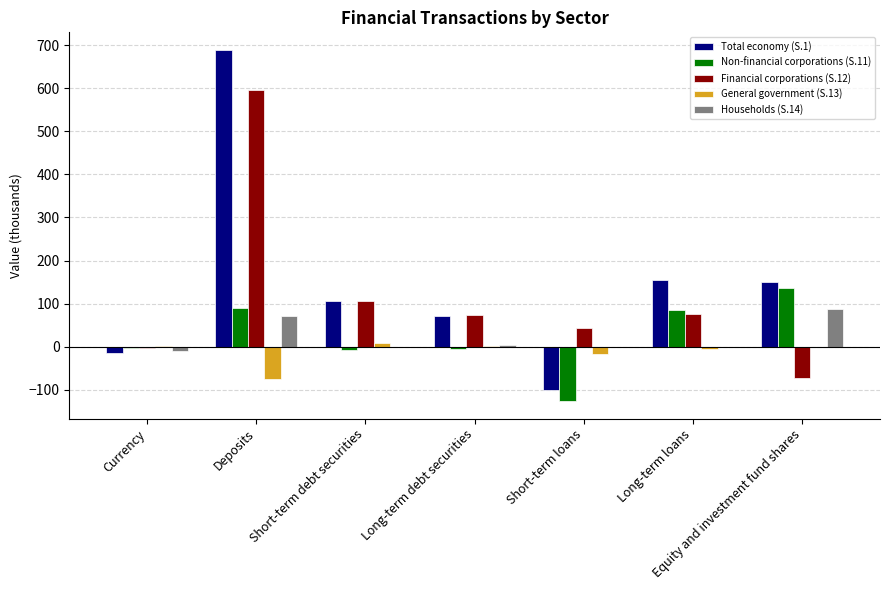

What is the maximum value shown in the chart?

689.5